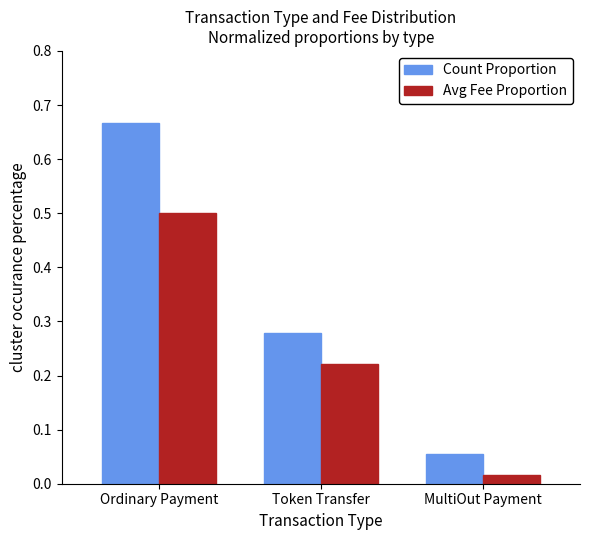

What is the total value across all series at Token Transfer?

0.5